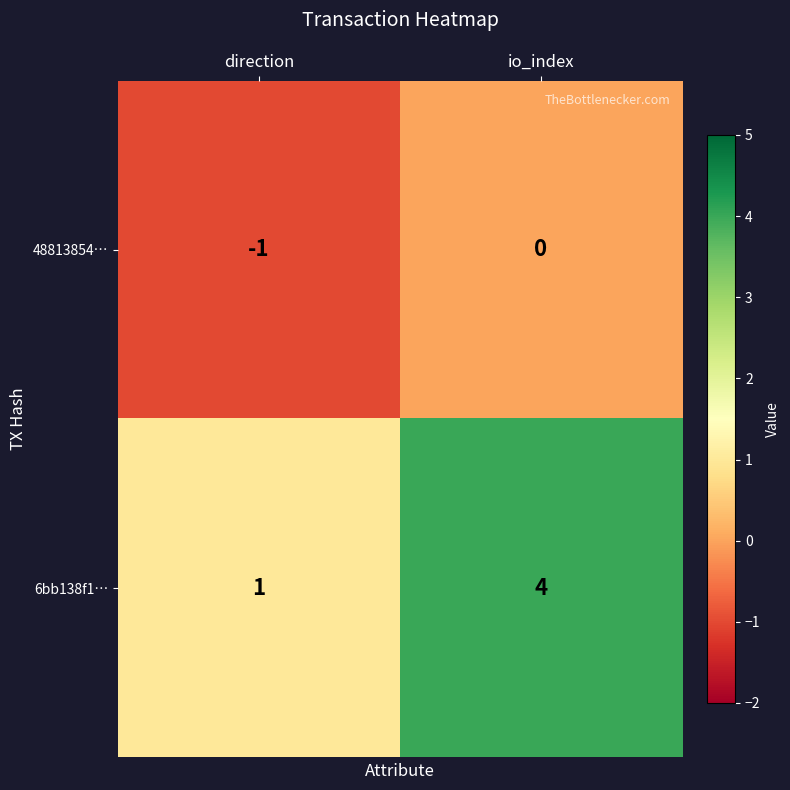

Between direction and io_index, which series saw the biggest shift?

6bb138f1…